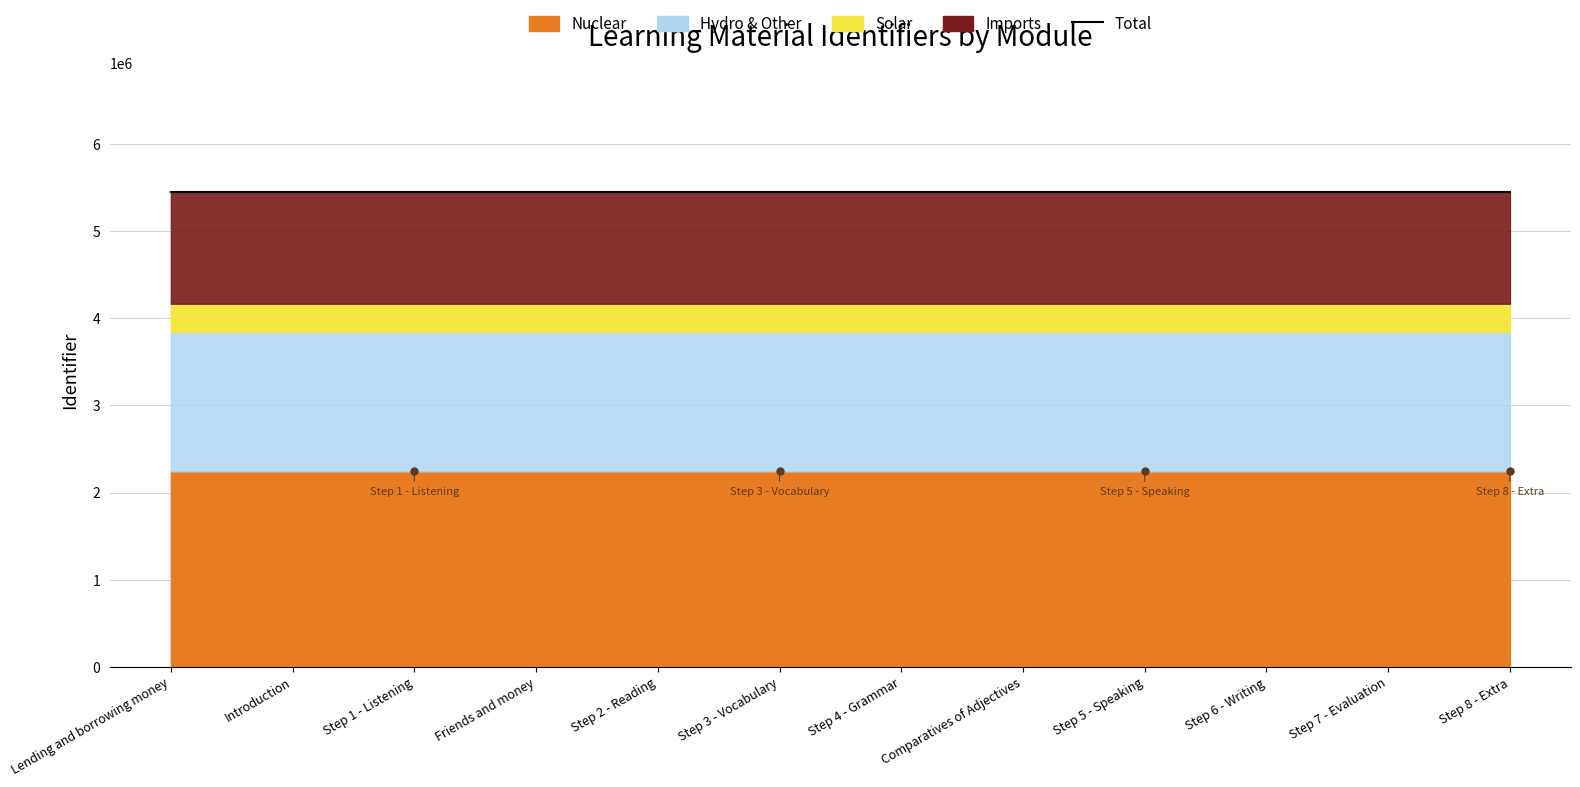

What is the difference between the values at Friends and money and Comparatives of Adjectives?

10.2